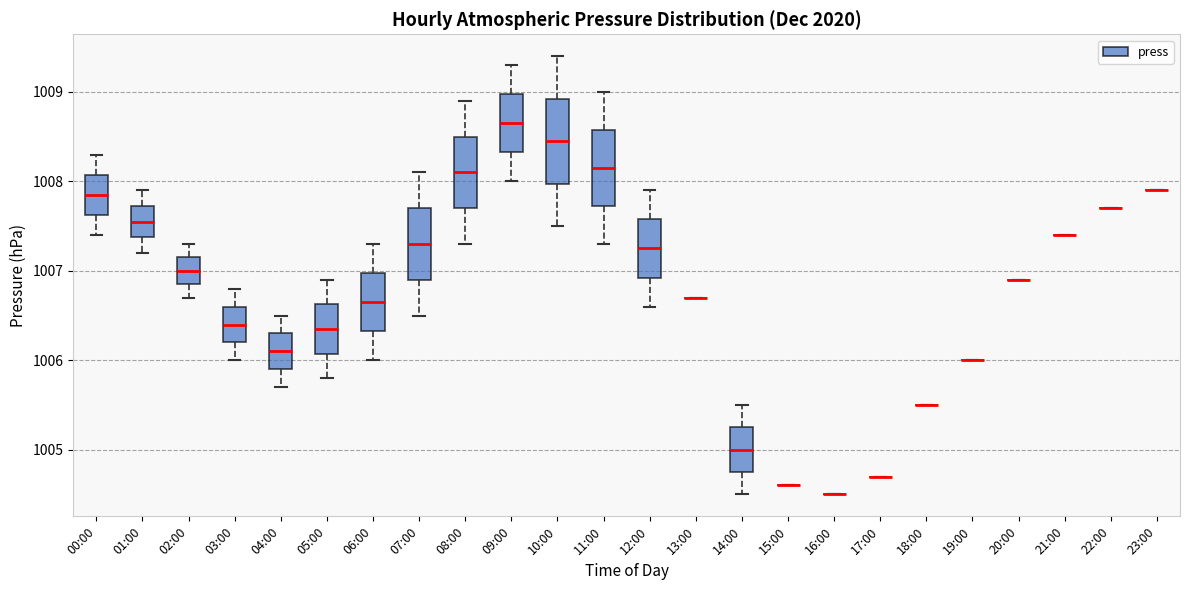

Reading left to right, transcribe this box plot: for each box, give where its median line is, the range the box spans, and where its two whiskers end, as read against the y-axis. The values are not printed on the chart, so give them approximately, as read against the axis.

00:00: median 1007.9, box 1007.6 to 1008.1, whiskers 1007.4 to 1008.3
01:00: median 1007.6, box 1007.4 to 1007.7, whiskers 1007.2 to 1007.9
02:00: median 1007.0, box 1006.9 to 1007.2, whiskers 1006.7 to 1007.3
03:00: median 1006.4, box 1006.2 to 1006.6, whiskers 1006.0 to 1006.8
04:00: median 1006.1, box 1005.9 to 1006.3, whiskers 1005.7 to 1006.5
05:00: median 1006.4, box 1006.1 to 1006.6, whiskers 1005.8 to 1006.9
06:00: median 1006.7, box 1006.3 to 1007.0, whiskers 1006.0 to 1007.3
07:00: median 1007.3, box 1006.9 to 1007.7, whiskers 1006.5 to 1008.1
08:00: median 1008.1, box 1007.7 to 1008.5, whiskers 1007.3 to 1008.9
09:00: median 1008.7, box 1008.3 to 1009.0, whiskers 1008.0 to 1009.3
10:00: median 1008.5, box 1008.0 to 1008.9, whiskers 1007.5 to 1009.4
11:00: median 1008.2, box 1007.7 to 1008.6, whiskers 1007.3 to 1009.0
12:00: median 1007.3, box 1006.9 to 1007.6, whiskers 1006.6 to 1007.9
13:00: box collapsed to a line at 1006.7, whiskers 1006.7 to 1006.7
14:00: median 1005.0, box 1004.8 to 1005.3, whiskers 1004.5 to 1005.5
15:00: box collapsed to a line at 1004.6, whiskers 1004.6 to 1004.6
16:00: box collapsed to a line at 1004.5, whiskers 1004.5 to 1004.5
17:00: box collapsed to a line at 1004.7, whiskers 1004.7 to 1004.7
18:00: box collapsed to a line at 1005.5, whiskers 1005.5 to 1005.5
19:00: box collapsed to a line at 1006.0, whiskers 1006.0 to 1006.0
20:00: box collapsed to a line at 1006.9, whiskers 1006.9 to 1006.9
21:00: box collapsed to a line at 1007.4, whiskers 1007.4 to 1007.4
22:00: box collapsed to a line at 1007.7, whiskers 1007.7 to 1007.7
23:00: box collapsed to a line at 1007.9, whiskers 1007.9 to 1007.9